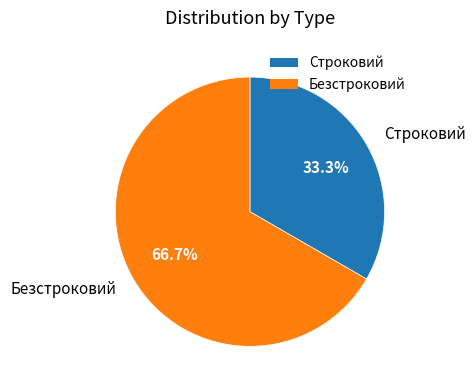

What is the total percentage of Строковий and Безстроковий?

100.0%